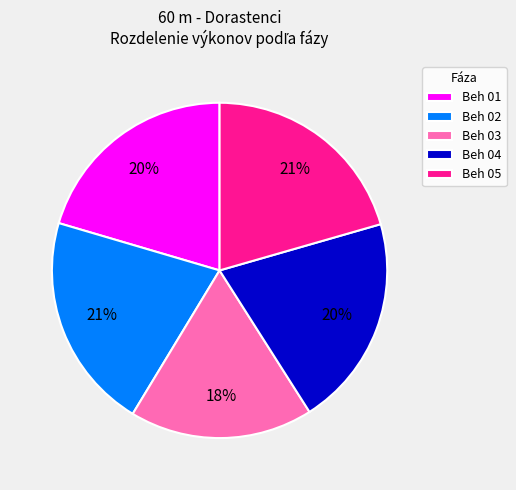

What is the ratio of the value at Beh 01 to the value at Beh 05?

1.0